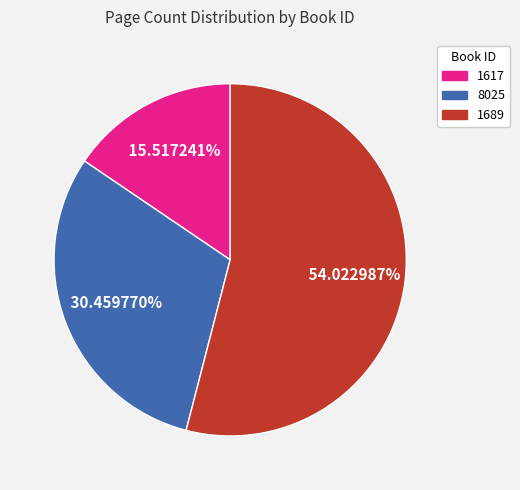

Rank the categories by value from lowest to highest.

1617, 8025, 1689